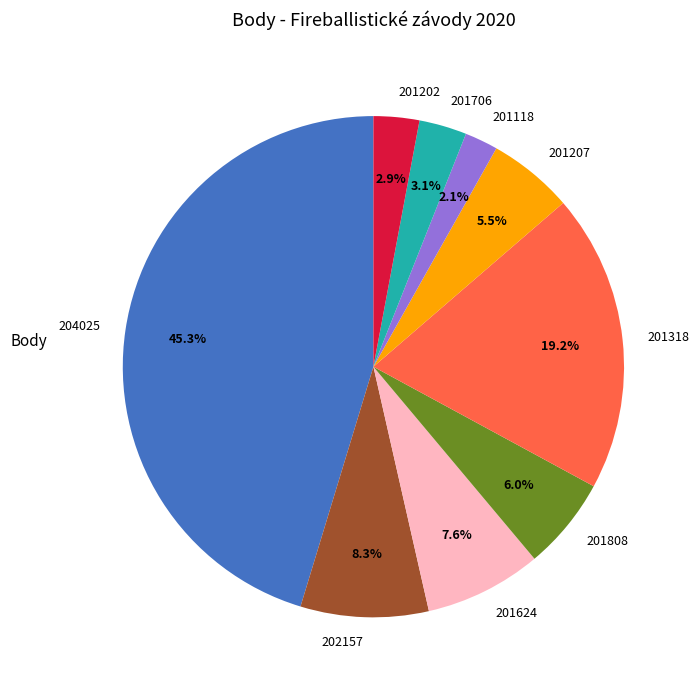

What percentage is the 201706 slice, to the nearest percent?

3%